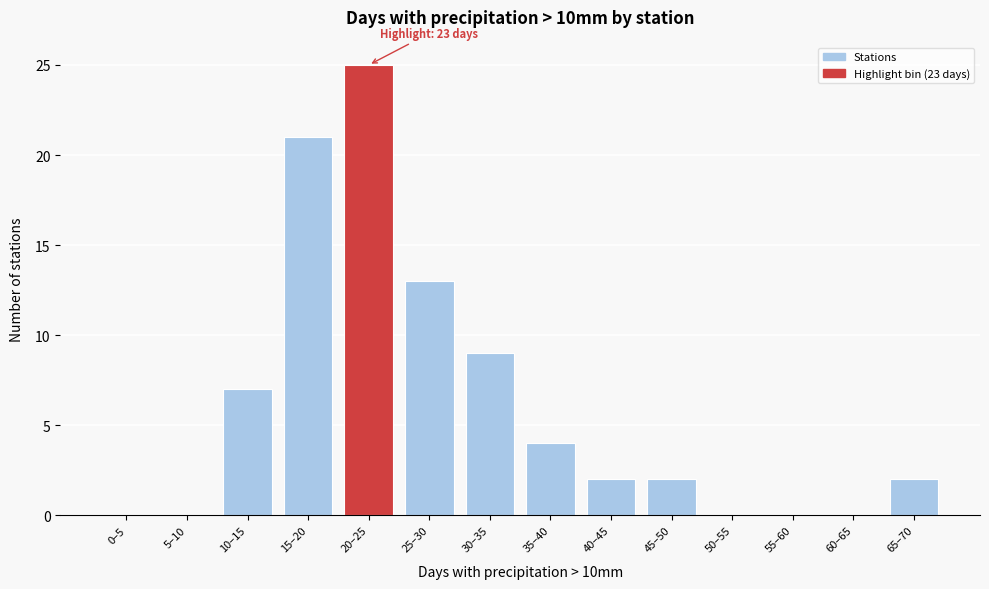

Reading right to left, transcribe all the data shown in this chart.

65–70=2	60–65=0	55–60=0	50–55=0	45–50=2	40–45=2	35–40=4	30–35=9	25–30=13	20–25=25	15–20=21	10–15=7	5–10=0	0–5=0